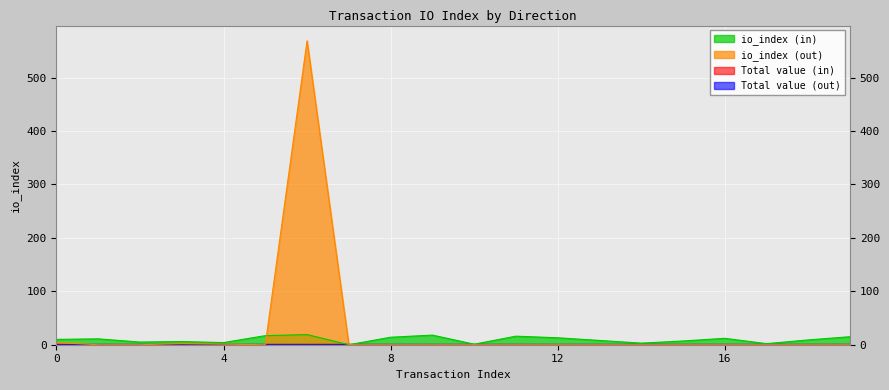

True or false: io_index (out) and io_index (in) intersect in this chart.

True